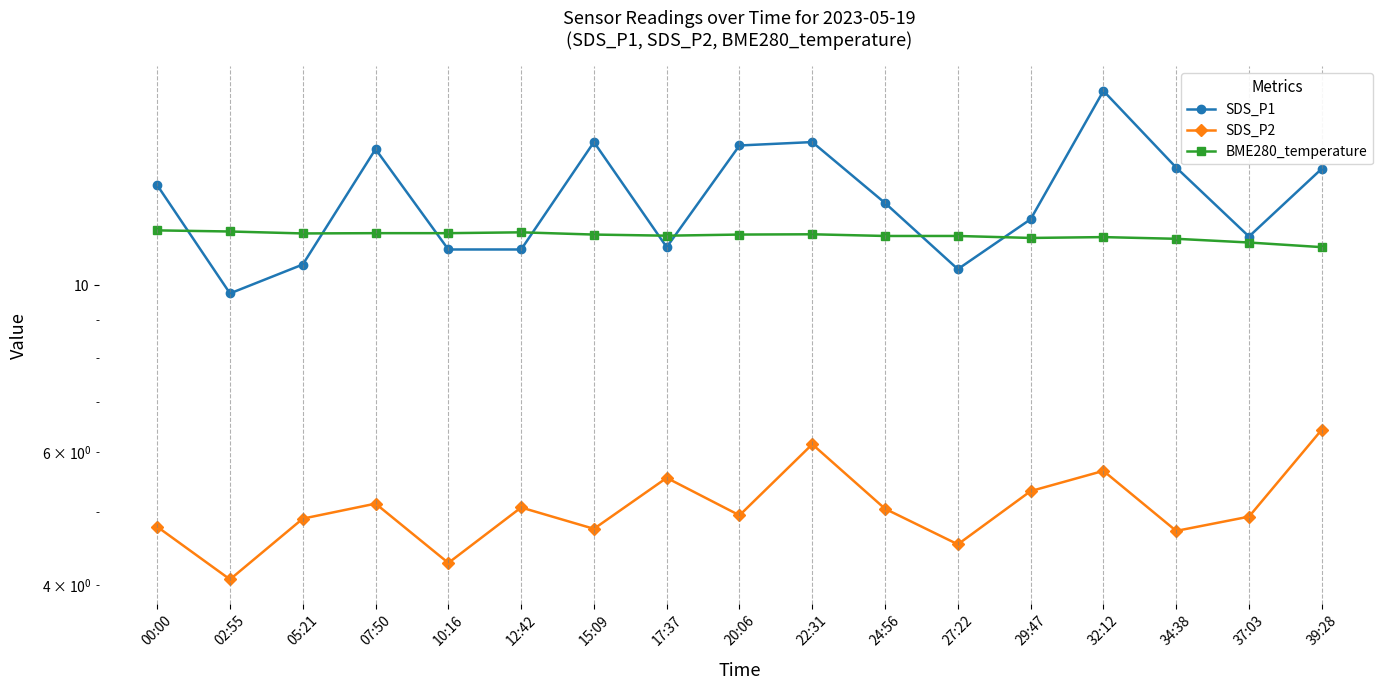

What is the value of the SDS_P1 point at the 7th from the left?

15.5